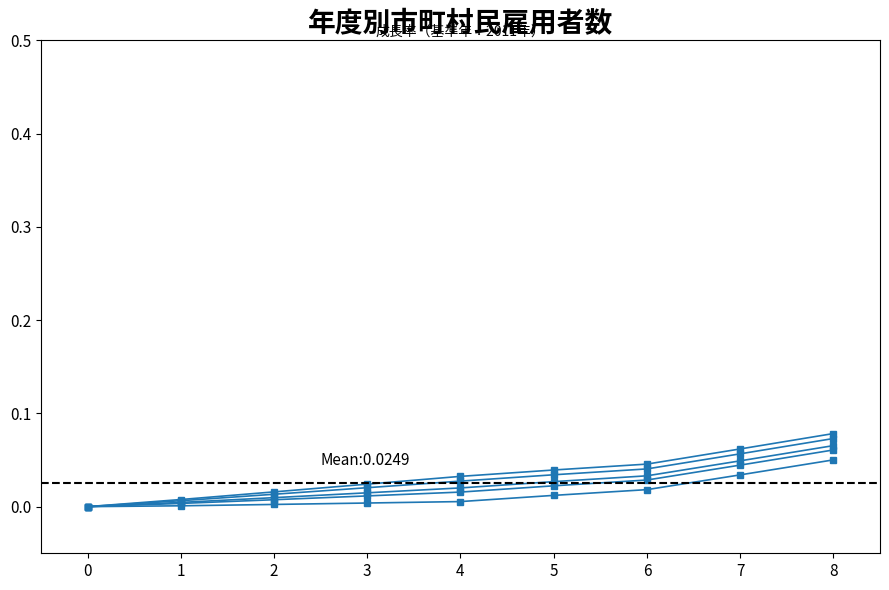

Reading right to left, what are all the values shown in this chart?

南部地域: 8=0.1	7=0.1	6=0.0	5=0.0	4=0.0	3=0.0	2=0.0	1=0.0	0=0.0
南西部地域: 8=0.1	7=0.0	6=0.0	5=0.0	4=0.0	3=0.0	2=0.0	1=0.0	0=0.0
東部地域: 8=0.1	7=0.1	6=0.0	5=0.0	4=0.0	3=0.0	2=0.0	1=0.0	0=0.0
さいたま地域: 8=0.1	7=0.0	6=0.0	5=0.0	4=0.0	3=0.0	2=0.0	1=0.0	0=0.0
県央地域: 8=0.1	7=0.0	6=0.0	5=0.0	4=0.0	3=0.0	2=0.0	1=0.0	0=0.0